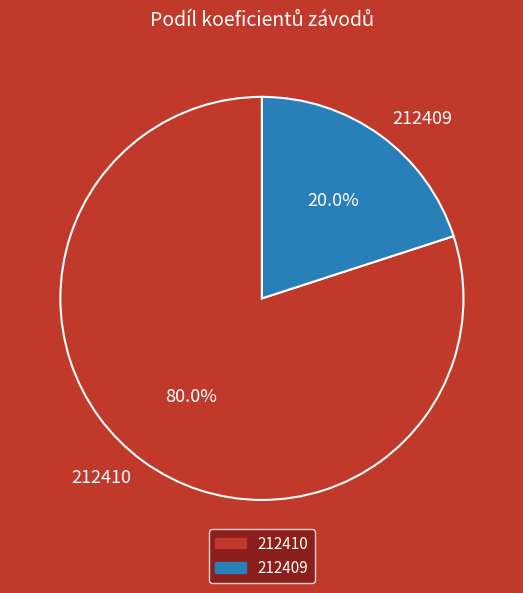

What is the smallest slice in the pie chart?

212409